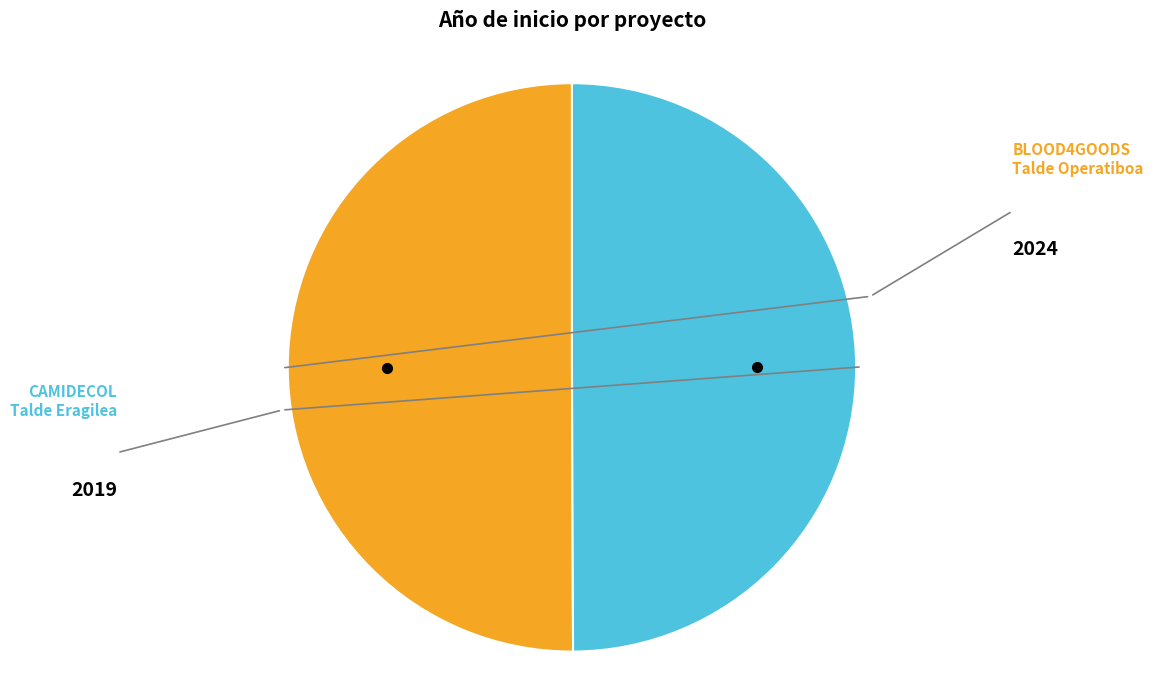

To the nearest percent, what is the average slice percentage?

50%